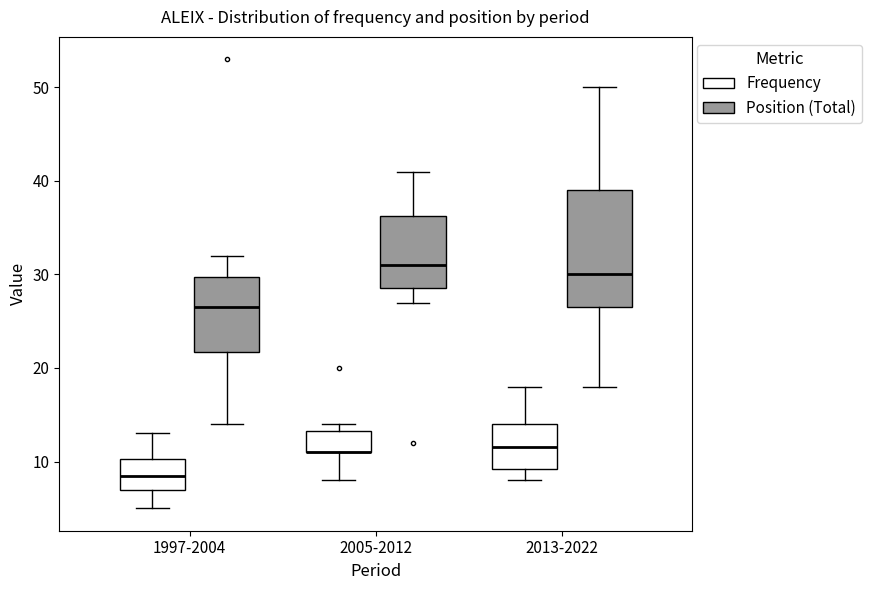

Reading left to right, read every box against the y-axis: the position of its median line, the range the box covers, and the ends of its whiskers. The values are not printed on the chart, so give them approximately, as read against the axis.

1997-2004 (Frequency): median 9, box 7 to 10, whiskers 5 to 13
1997-2004 (Position (Total)): median 27, box 22 to 30, whiskers 14 to 32
2005-2012 (Frequency): median 11 (drawn on the box's lower edge), box 11 to 13, whiskers 8 to 14
2005-2012 (Position (Total)): median 31, box 29 to 36, whiskers 27 to 41
2013-2022 (Frequency): median 12, box 9 to 14, whiskers 8 to 18
2013-2022 (Position (Total)): median 30, box 27 to 39, whiskers 18 to 50